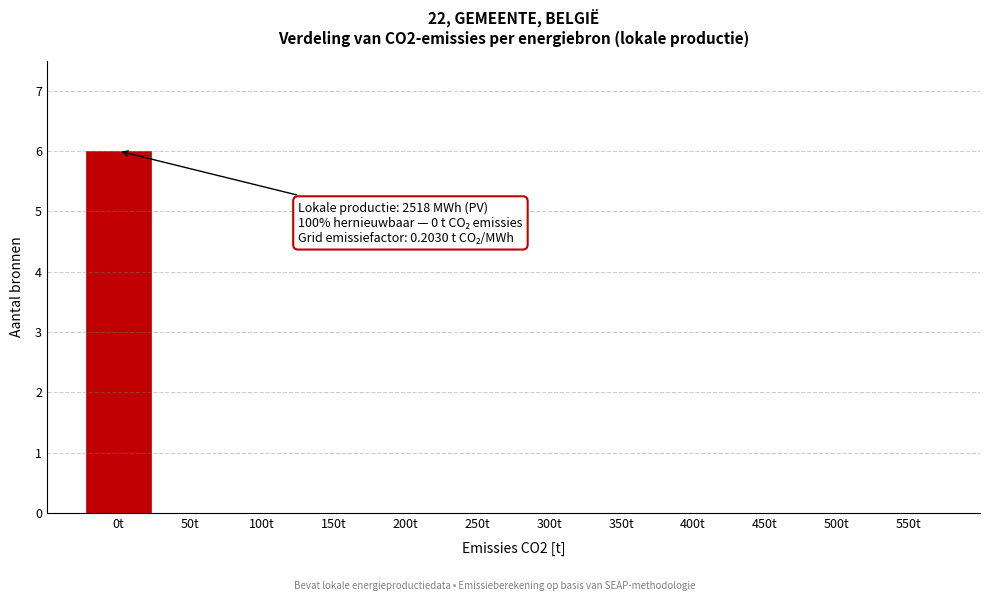

Reading left to right, list all the values displayed in this chart.

0t=6	50t=0	100t=0	150t=0	200t=0	250t=0	300t=0	350t=0	400t=0	450t=0	500t=0	550t=0